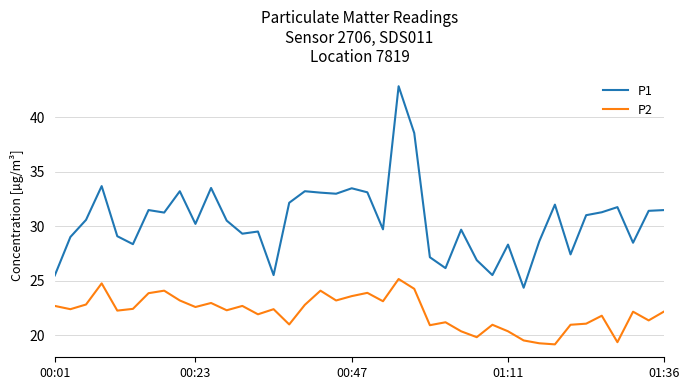

Which series has the largest total across all categories?

P1